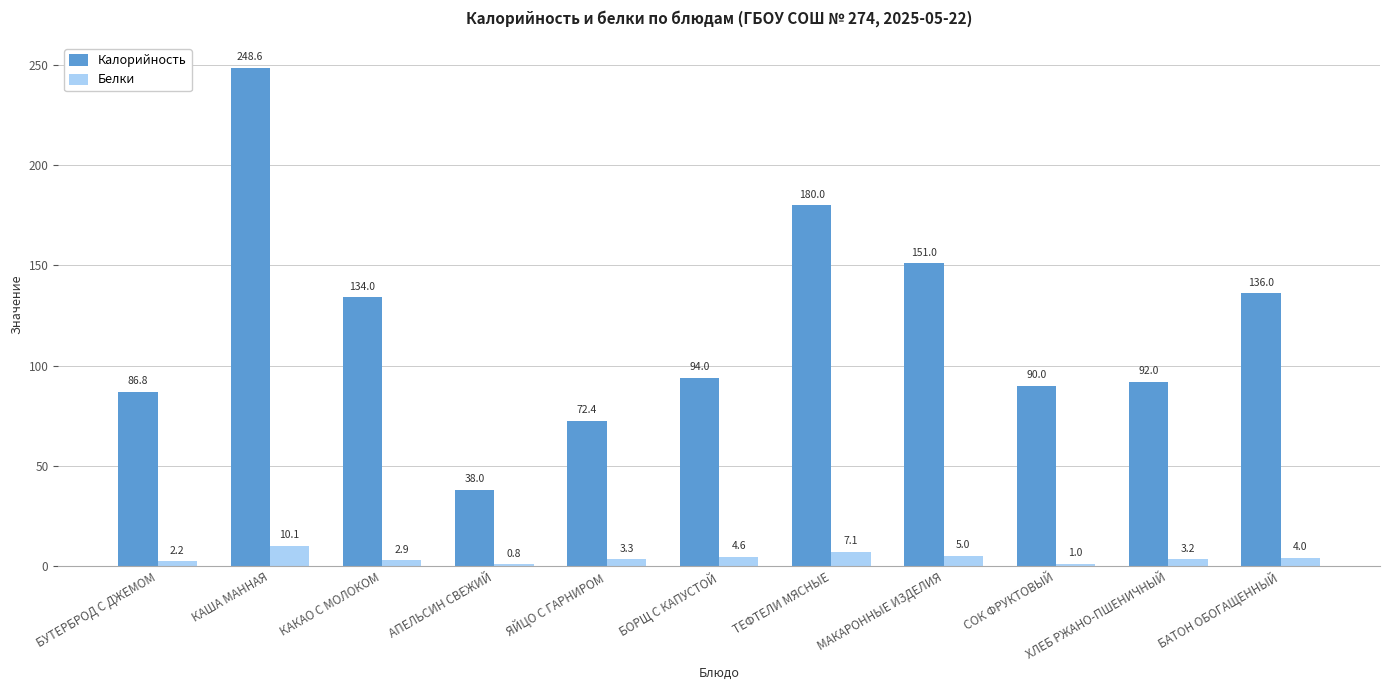

What are all the series names shown in the legend?

Калорийность, Белки